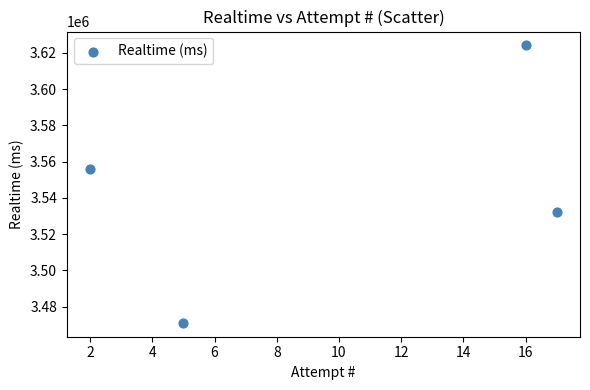

What is the range of X values (max minus min)?

15